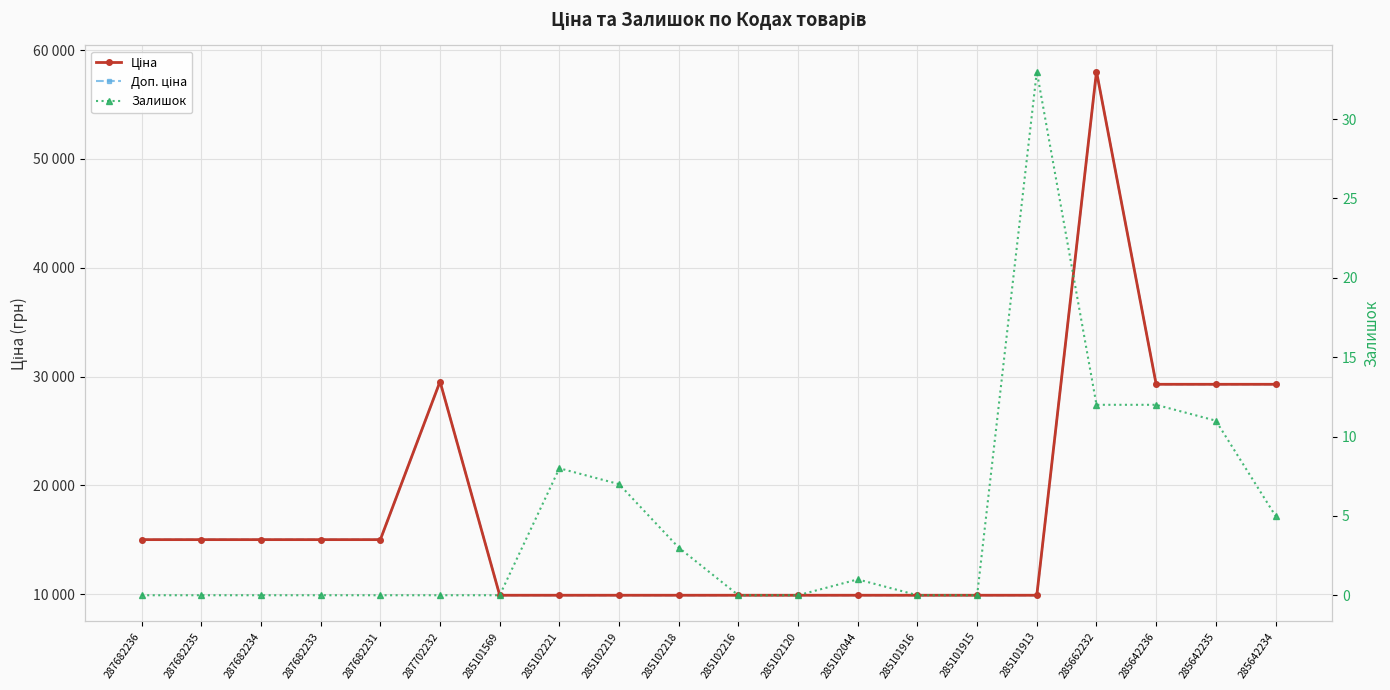

The Доп. ціна series shows 15019.2 at 287682233. True or false?

True